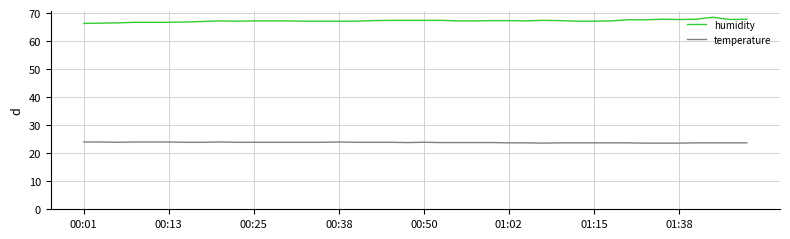

True or false: humidity and temperature cross at least once.

False